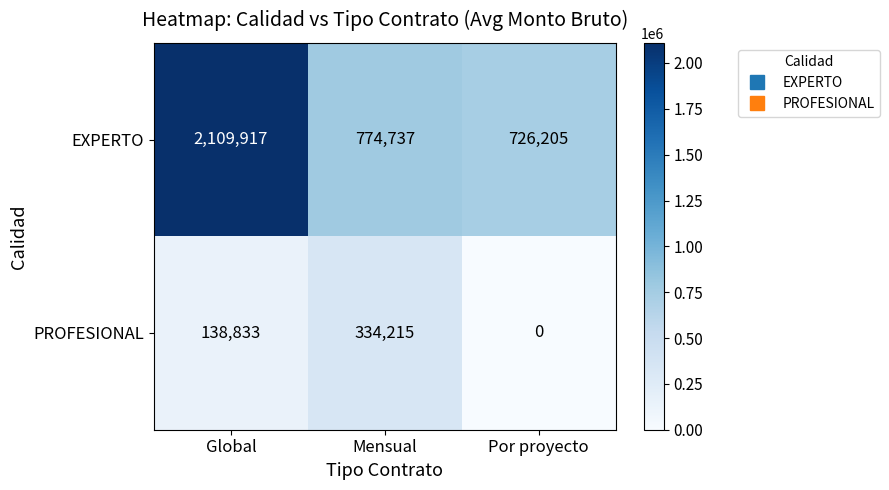

The value of EXPERTO at Global is 2109917. True or false?

True